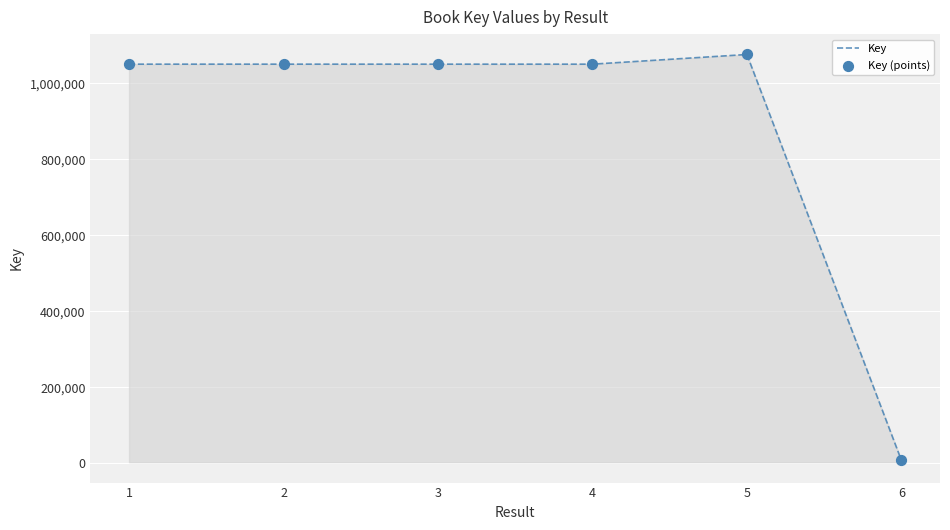

What is the sum of all values?

5287243